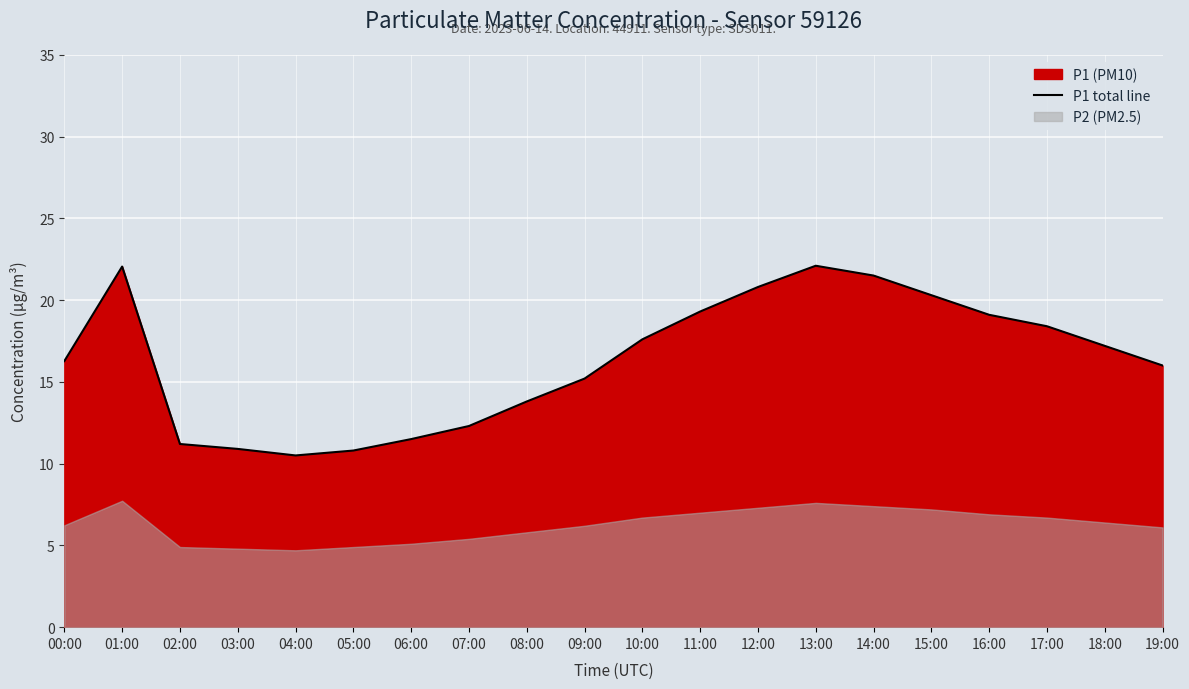

The P1 total line series shows 19.3 at 11:00. True or false?

True